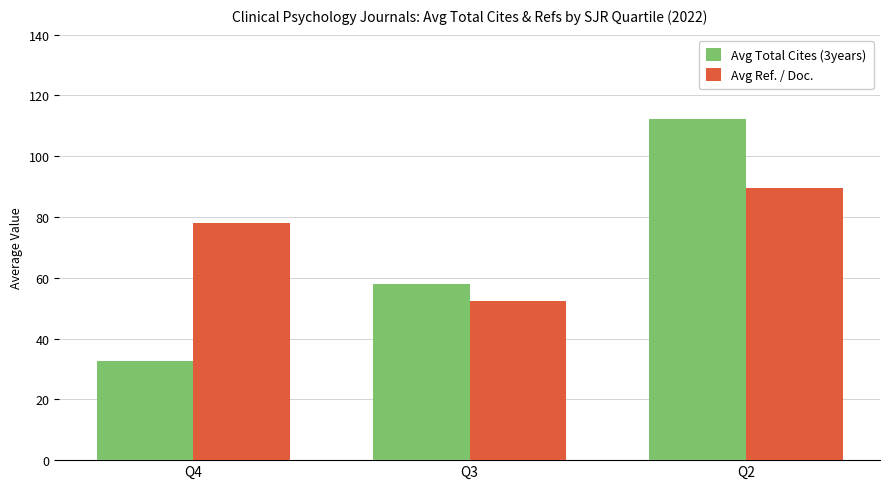

Which series has the largest total across all categories?

Avg Ref. / Doc.